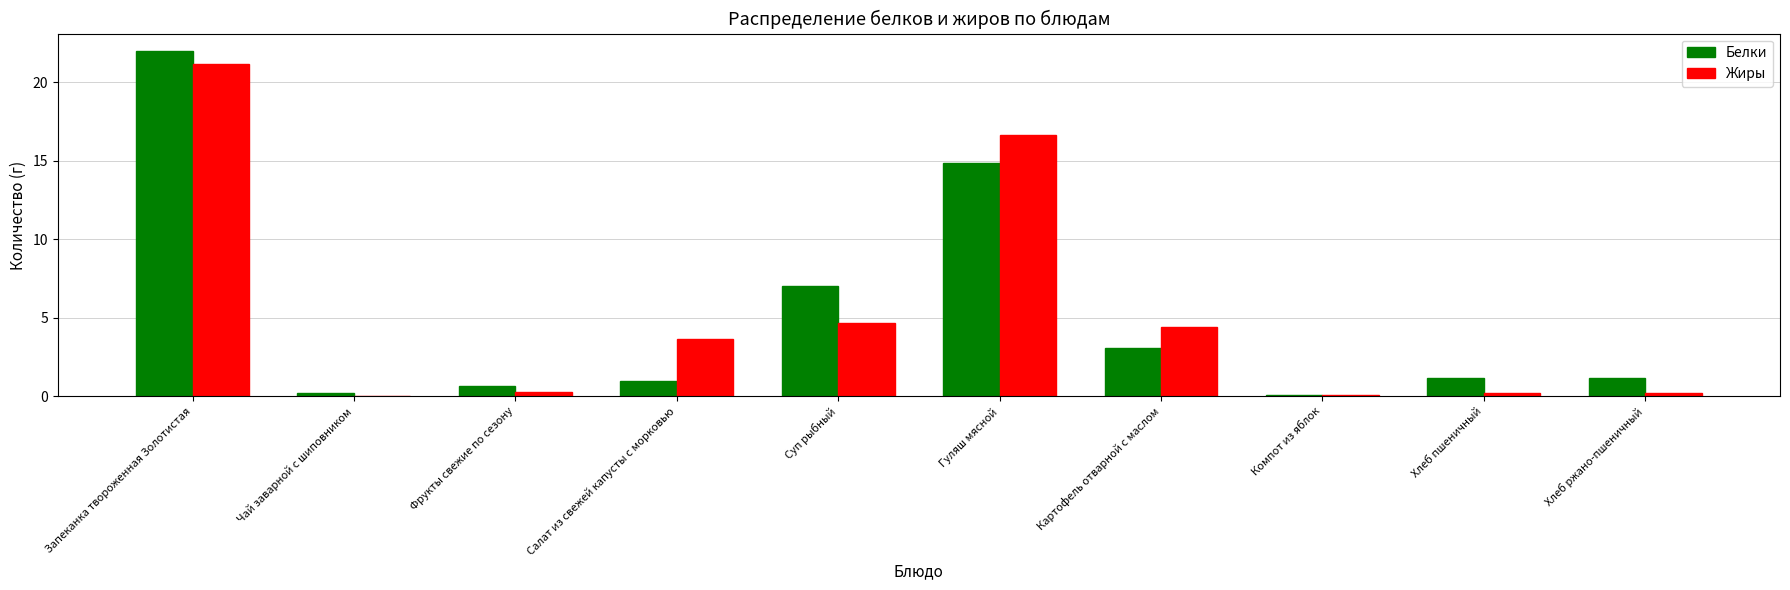

True or false: Жиры has a value of 36.2 at Запеканка твороженная Золотистая.

False